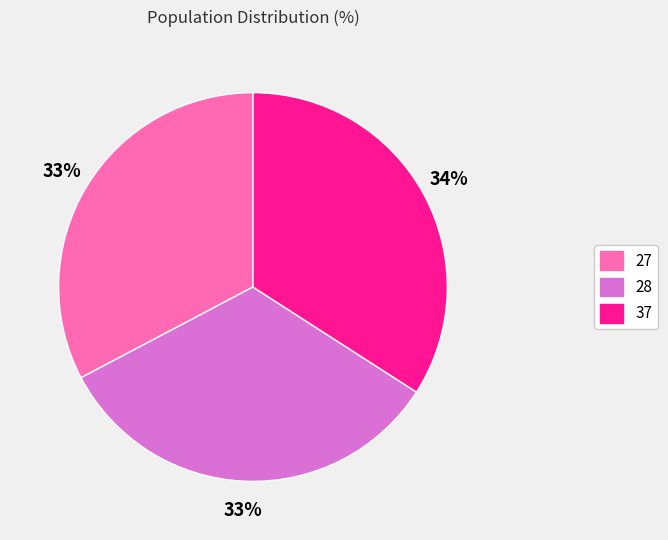

Which slice is the largest?

37